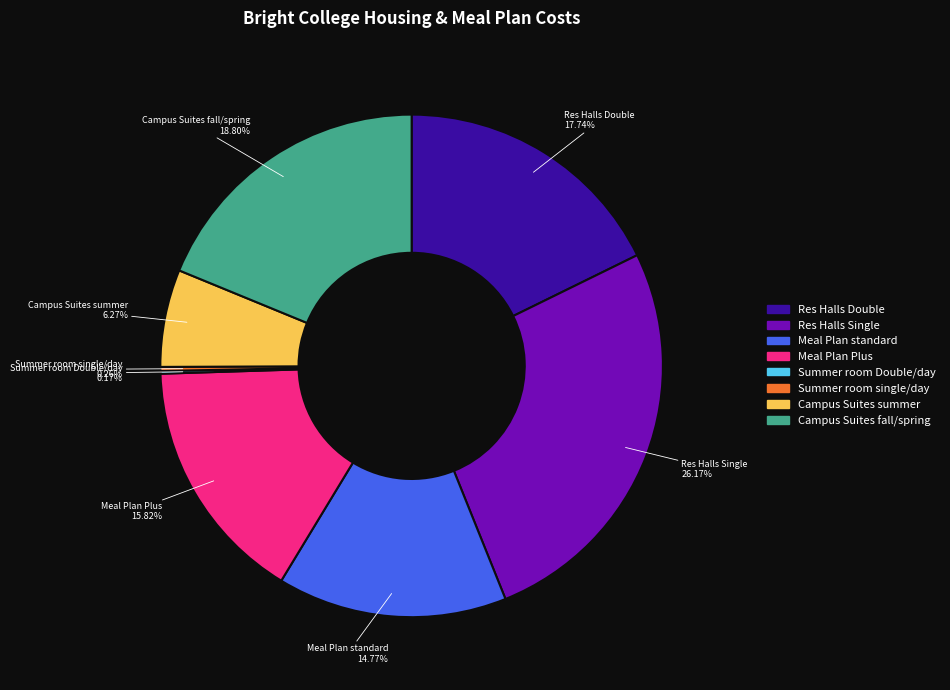

To the nearest percent, what portion does Campus Suites fall/spring represent?

19%